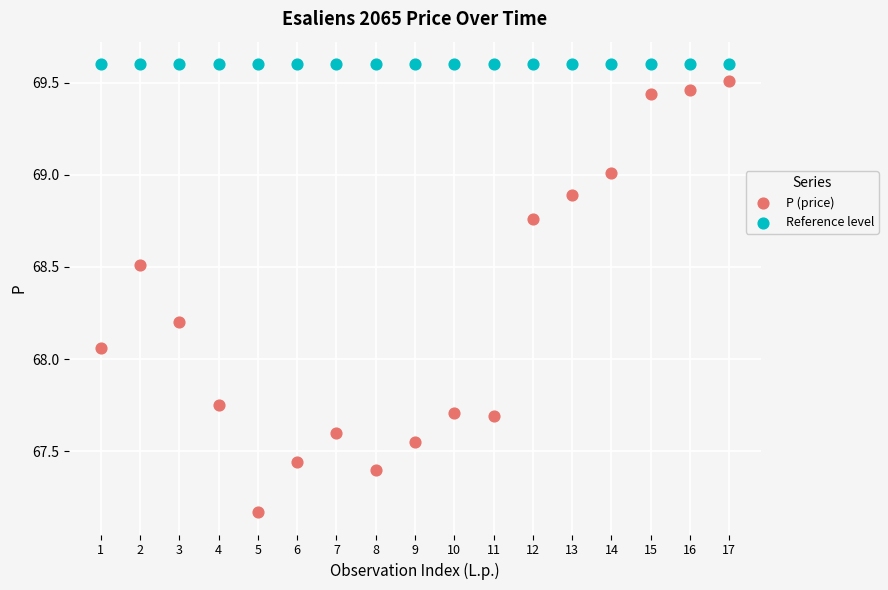

Which series contains the lowest Y value?

P (price)